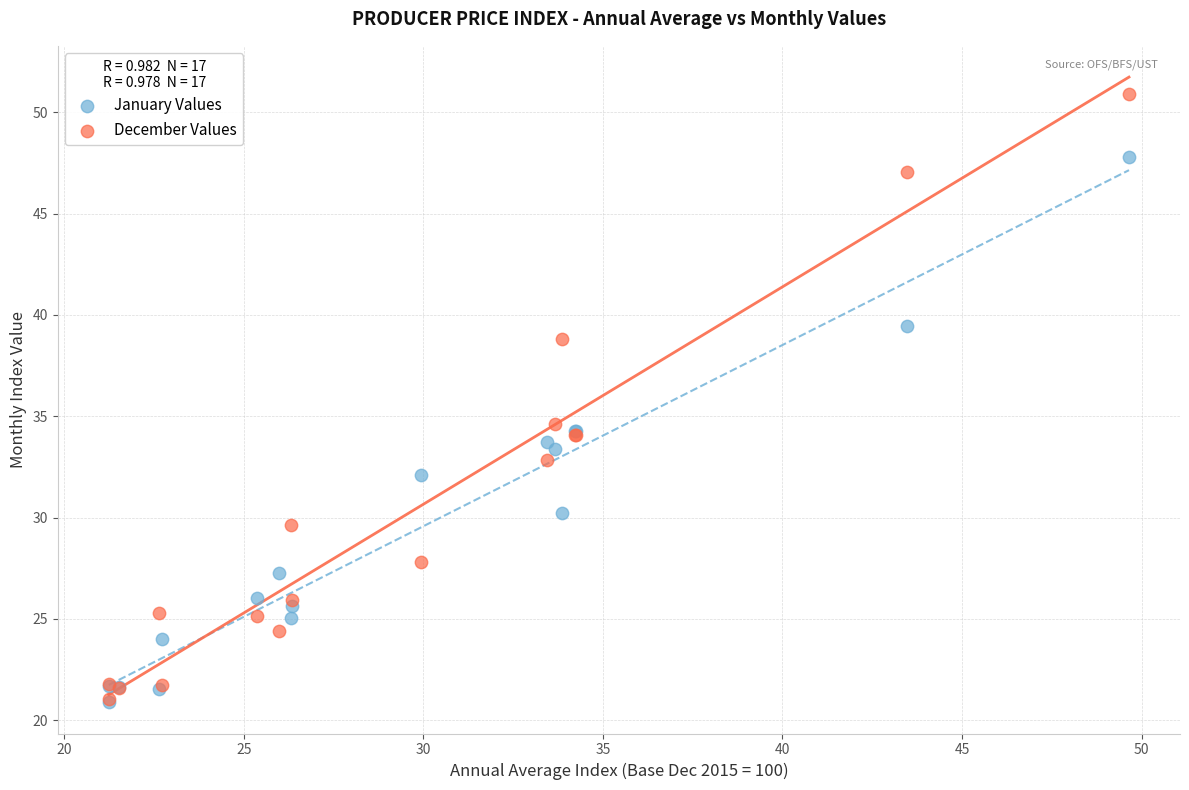

In the December Values series, what Y value is closest to 35?

34.6